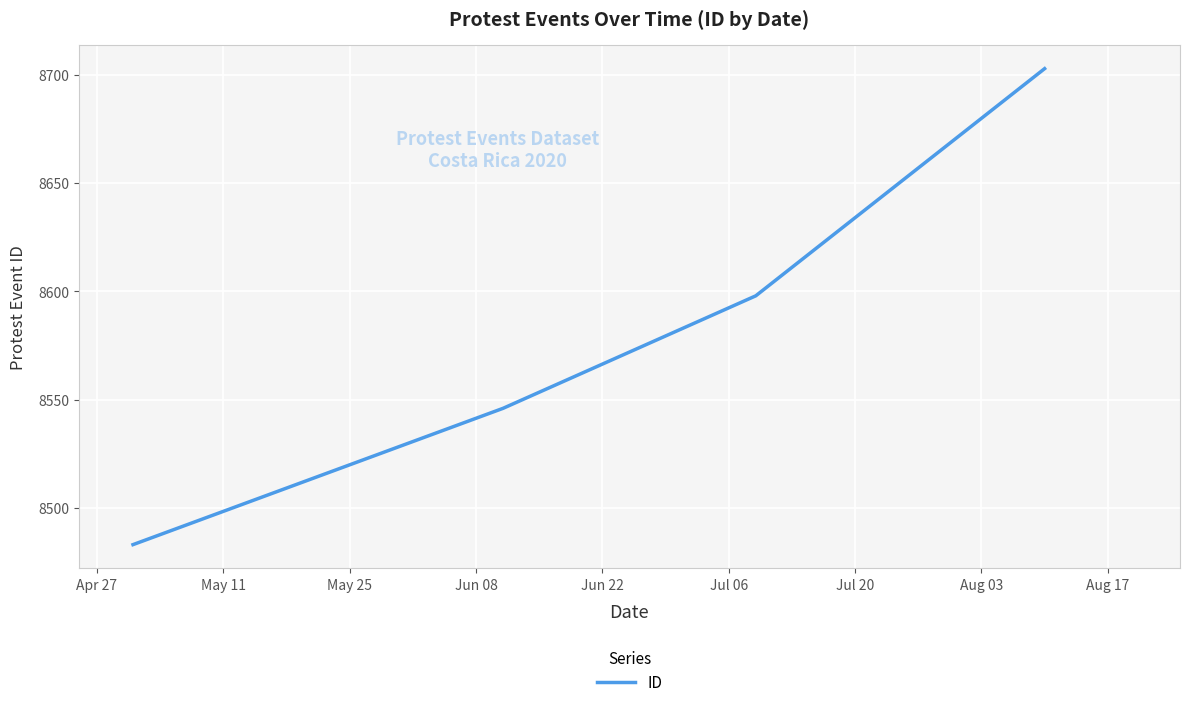

How many distinct data groups are displayed?

1